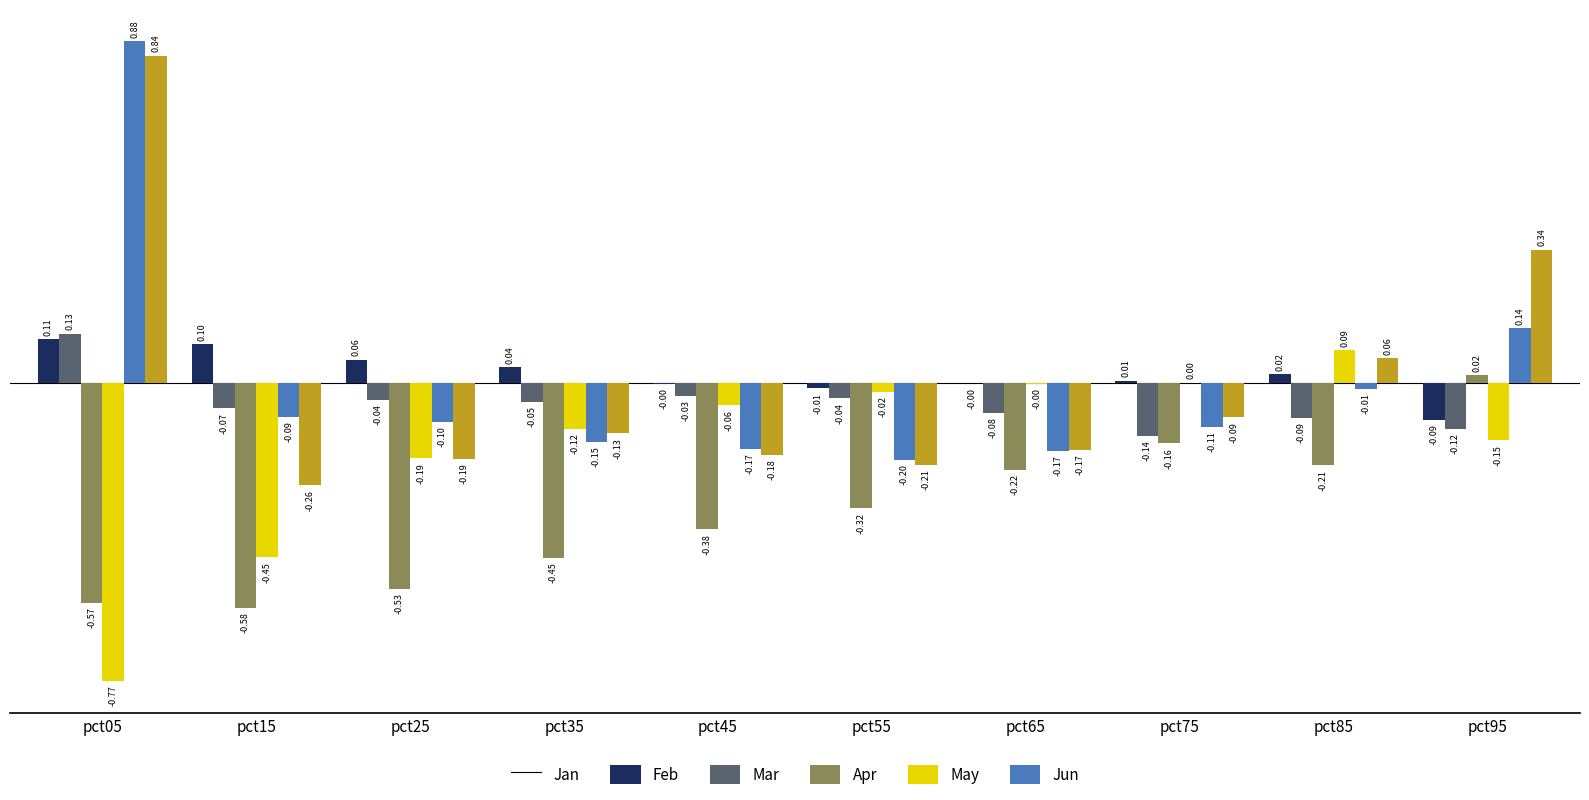

Are the bars horizontal?

No